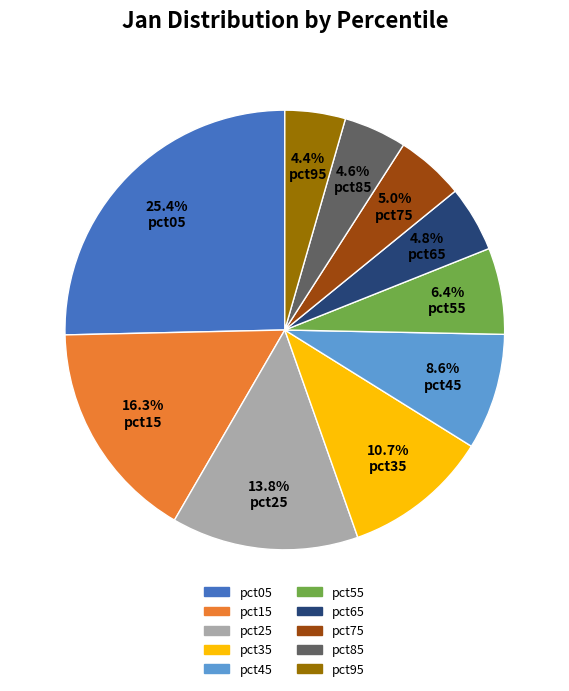

How many slices are in this pie chart?

10